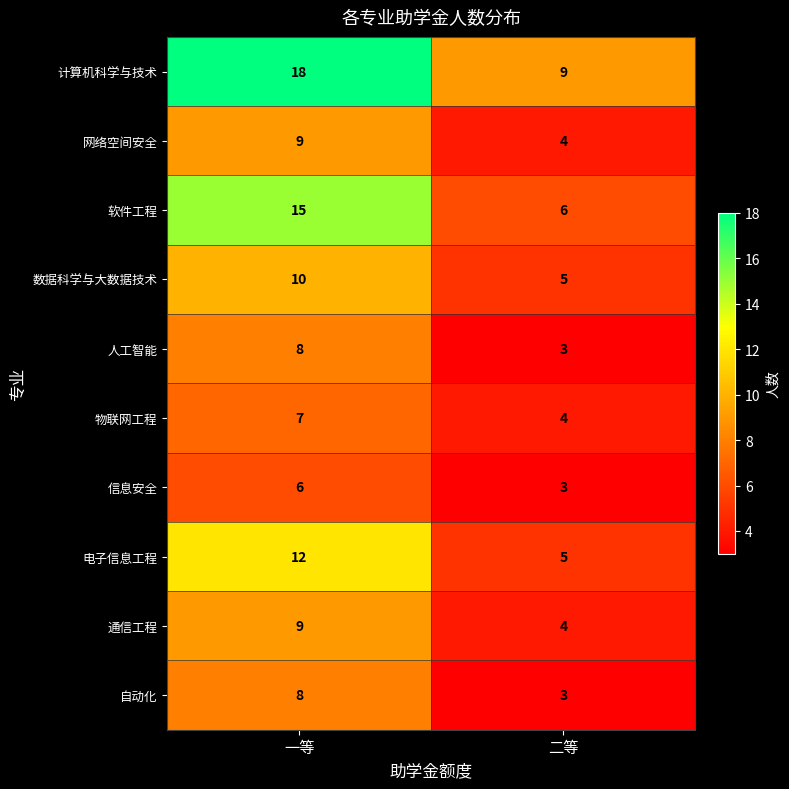

What is the total value across all series at 二等?

46